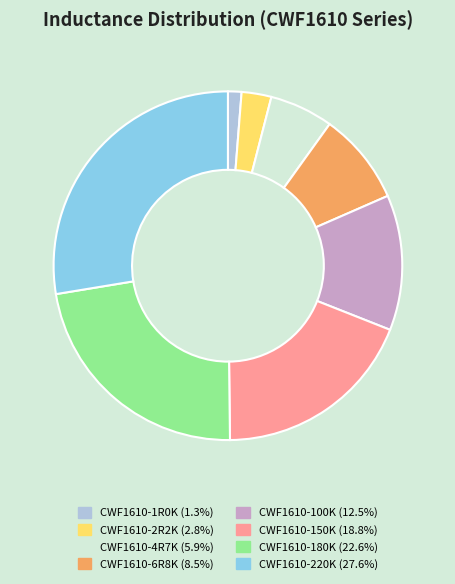

Do CWF1610-6R8K and CWF1610-100K together represent more than half of the pie?

No